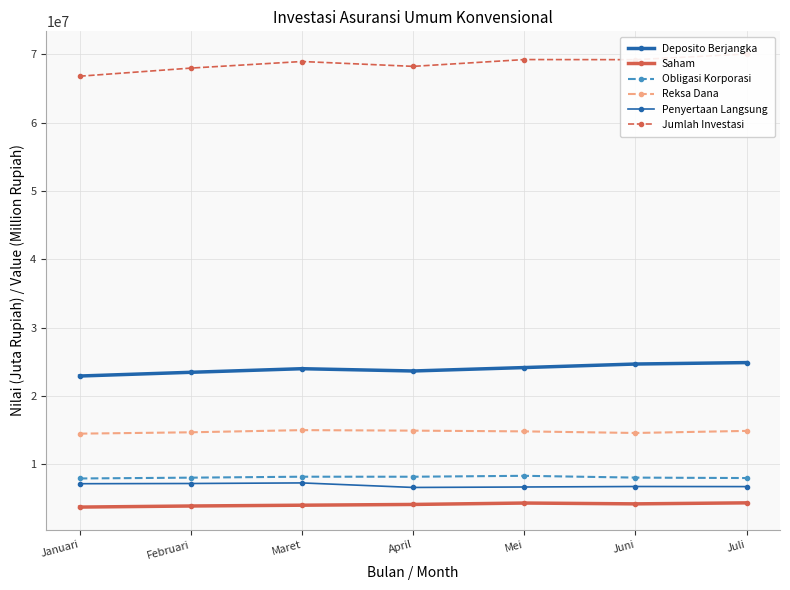

Reading right to left, what are all the values shown in this chart?

Deposito Berjangka: Juli=24889569.9	Juni=24679191.0	Mei=24162608.1	April=23661507.7	Maret=23994654.5	Februari=23469863.6	Januari=22924538.7
Saham: Juli=4372702.2	Juni=4224561.1	Mei=4344792.9	April=4138850.2	Maret=4028733.6	Februari=3912111.7	Januari=3752960.6
Obligasi Korporasi: Juli=8001201.1	Juni=8064535.5	Mei=8327727.2	April=8193759.1	Maret=8196932.7	Februari=8057544.1	Januari=7938994.1
Reksa Dana: Juli=14897238.6	Juni=14593780.7	Mei=14827267.7	April=14936812.1	Maret=15010851.4	Februari=14692525.0	Januari=14495603.0
Penyertaan Langsung: Juli=6749646.9	Juni=6761980.4	Mei=6691360.0	April=6624783.5	Maret=7288071.3	Februari=7202314.6	Januari=7172243.9
Jumlah Investasi: Juli=70030662.3	Juni=69199401.3	Mei=69215070.0	April=68220315.5	Maret=68930659.9	Februari=67966765.7	Januari=66778698.2